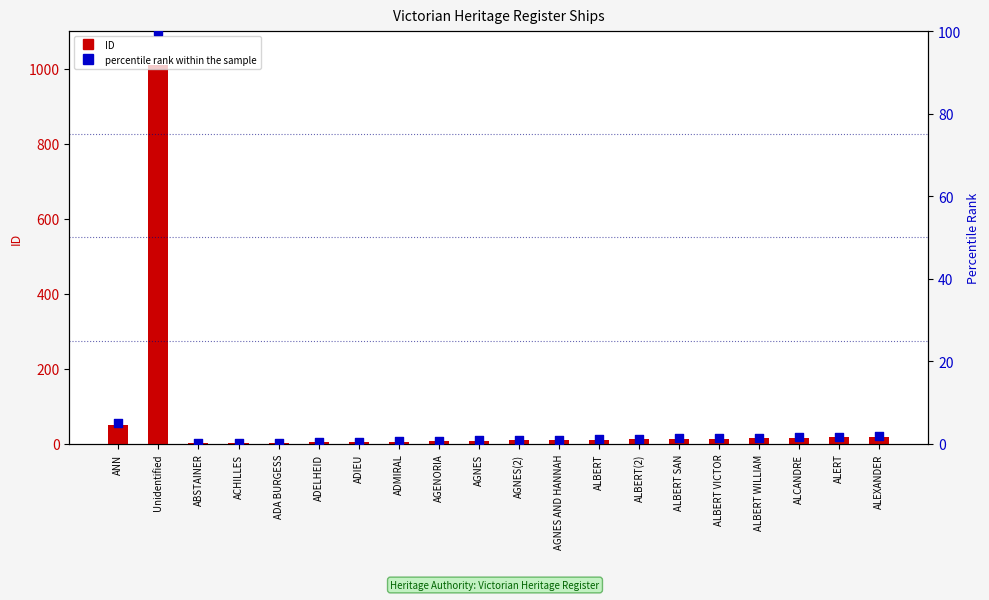

What is the total value across all series at AGNES AND HANNAH?

11.0